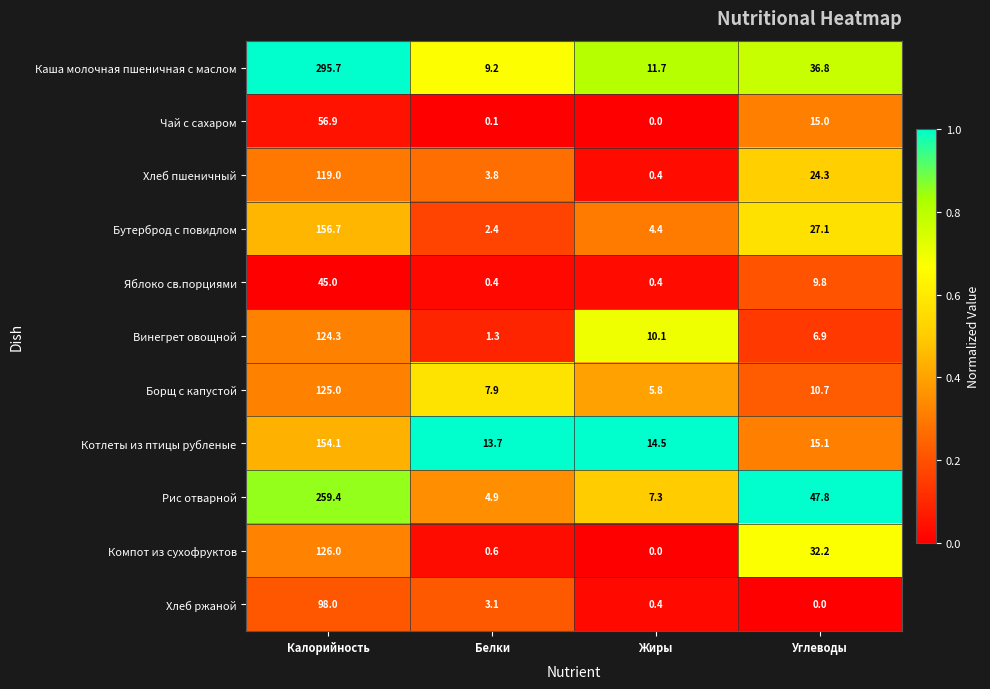

At which label does Хлеб ржаной reach its peak?

Калорийность